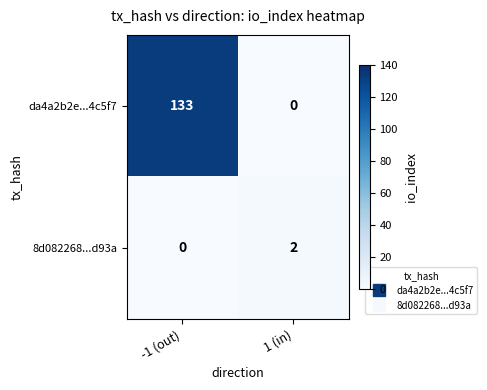

Reading left to right, what are all the values shown in this chart?

da4a2b2e...4c5f7: 133	0
8d082268...d93a: 0	2